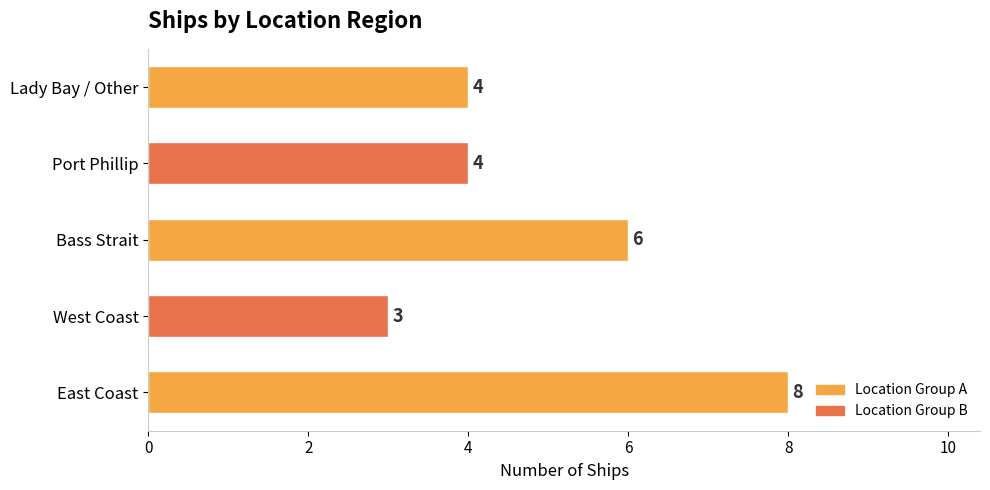

How many categories are shown in the chart?

5